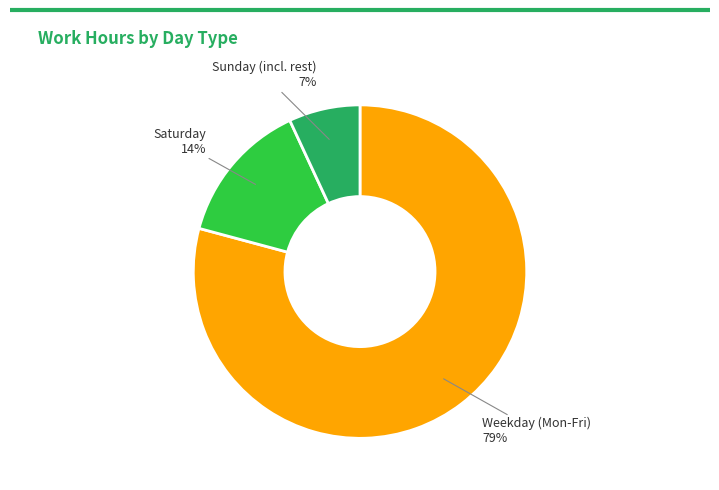

Is there a majority slice in this chart?

Yes